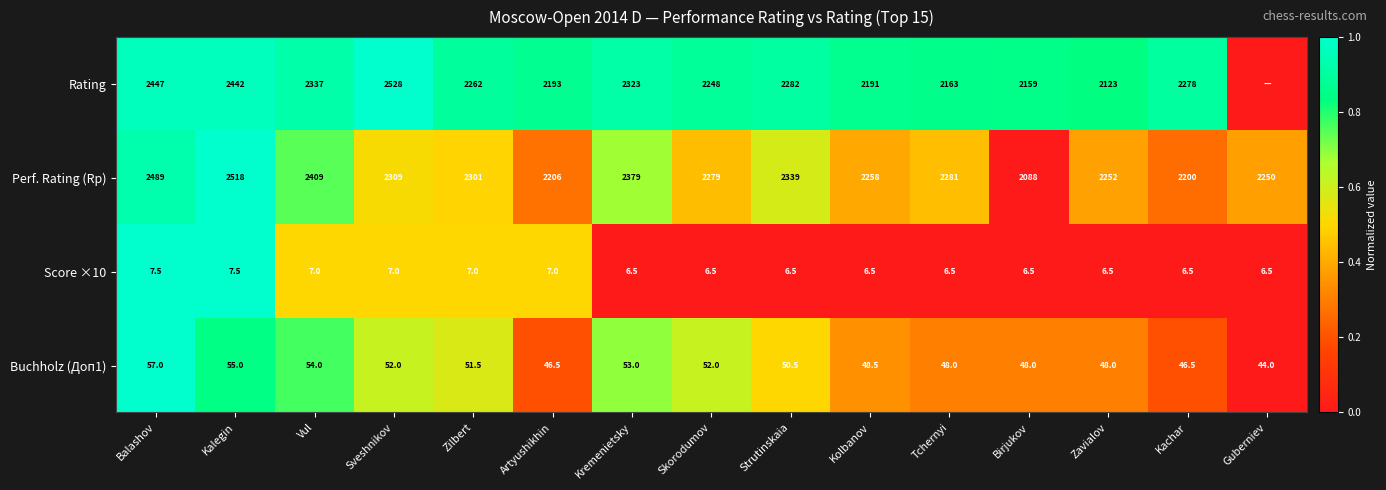

How many data points in Buchholz (Доп1) are less than 50?

7